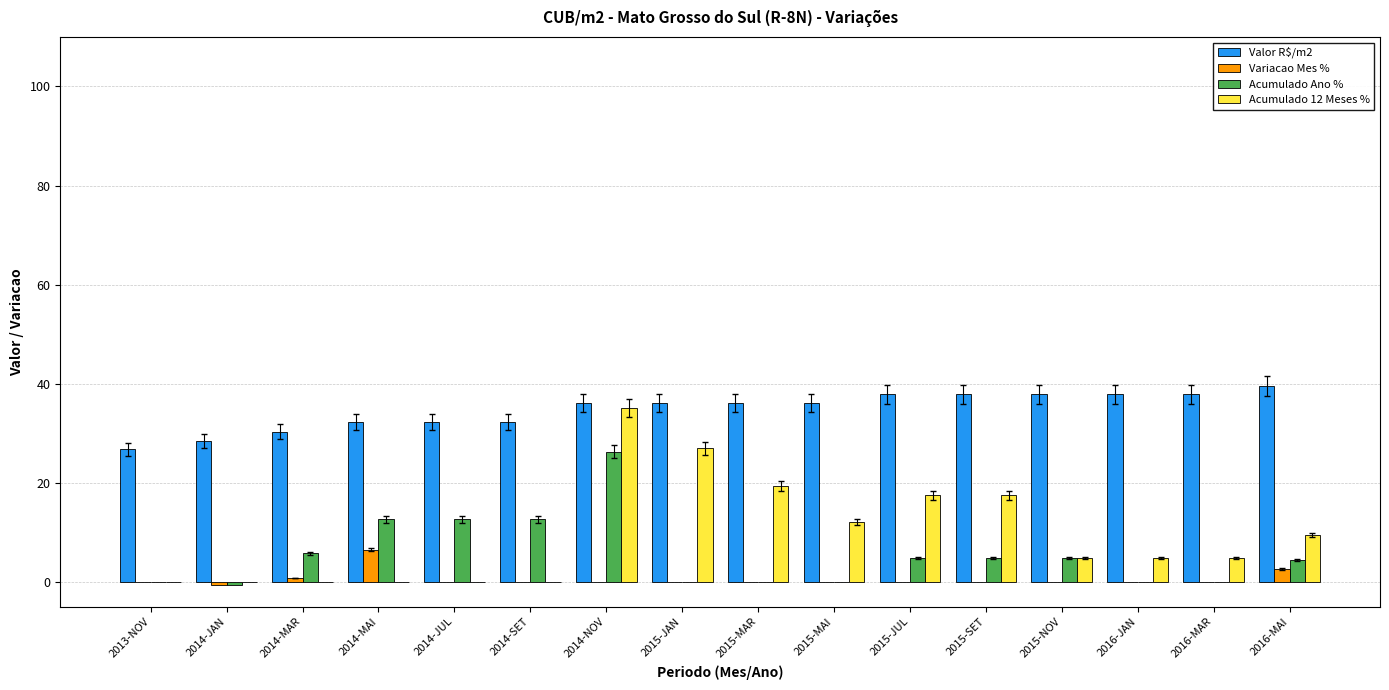

What is the sum of all Valor R$/m2 values?

555.7